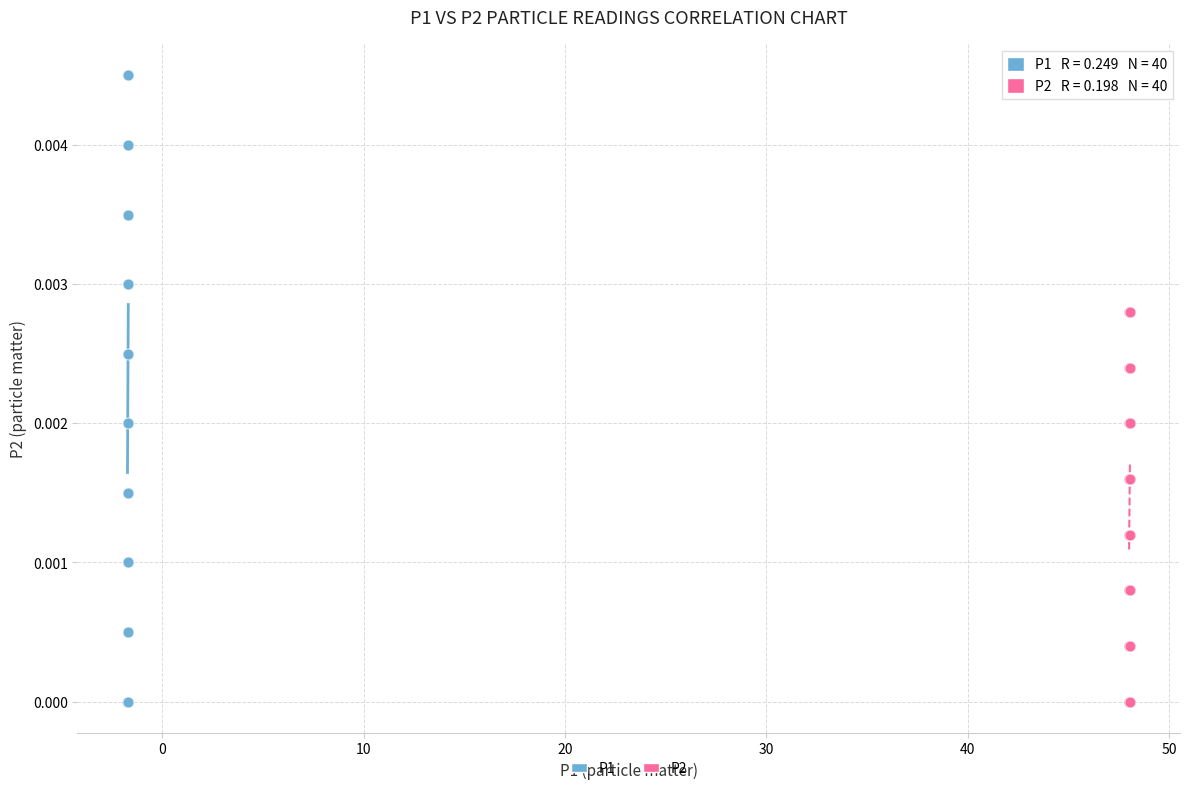

Which series has the largest Y range (max minus min)?

P1